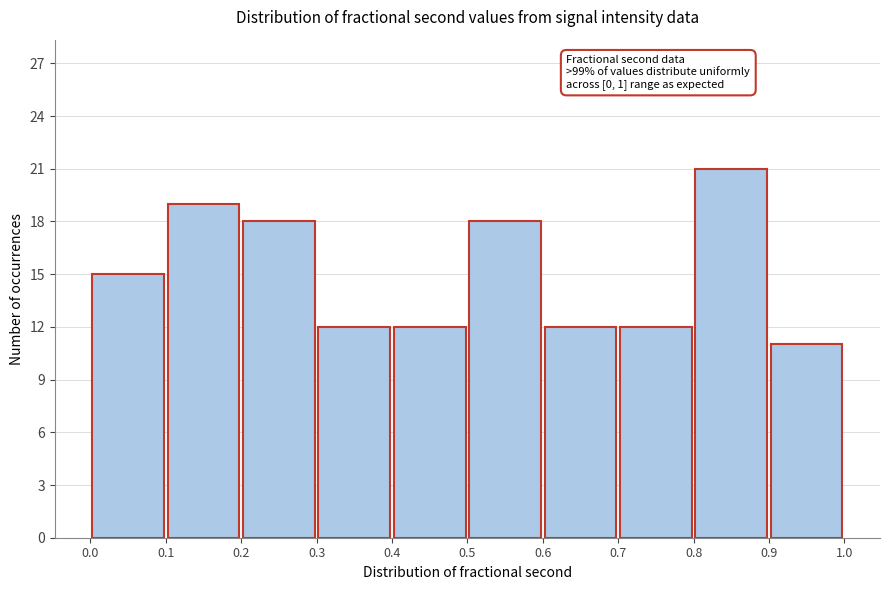

Which range on the x-axis has the tallest bar?

0.8 to 0.9